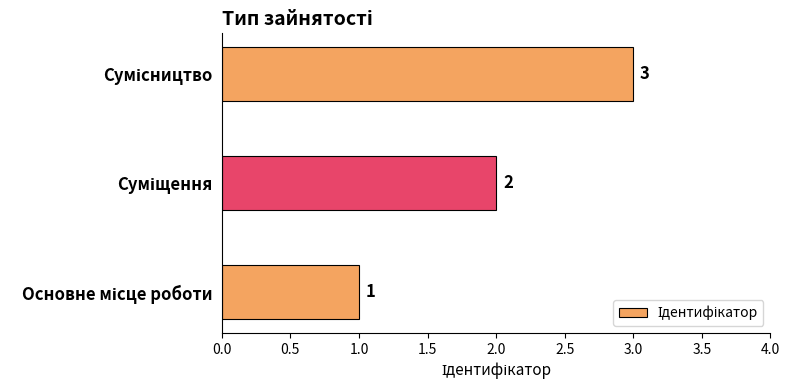

Count the values in the range 1 to 3.

3